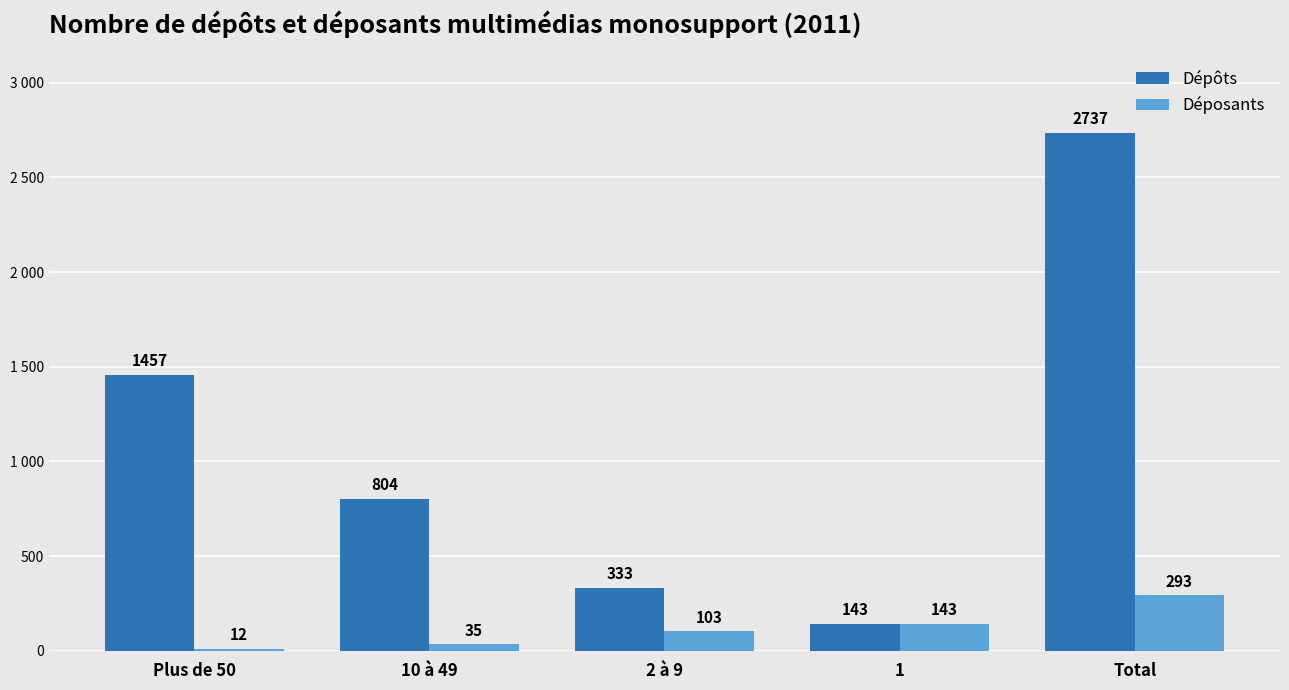

Which series changed the most between Plus de 50 and 10 à 49?

Dépôts